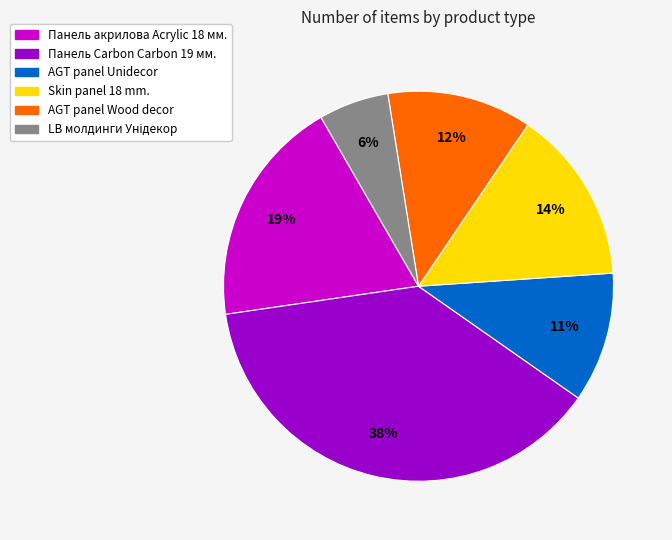

How many slices are in this pie chart?

6